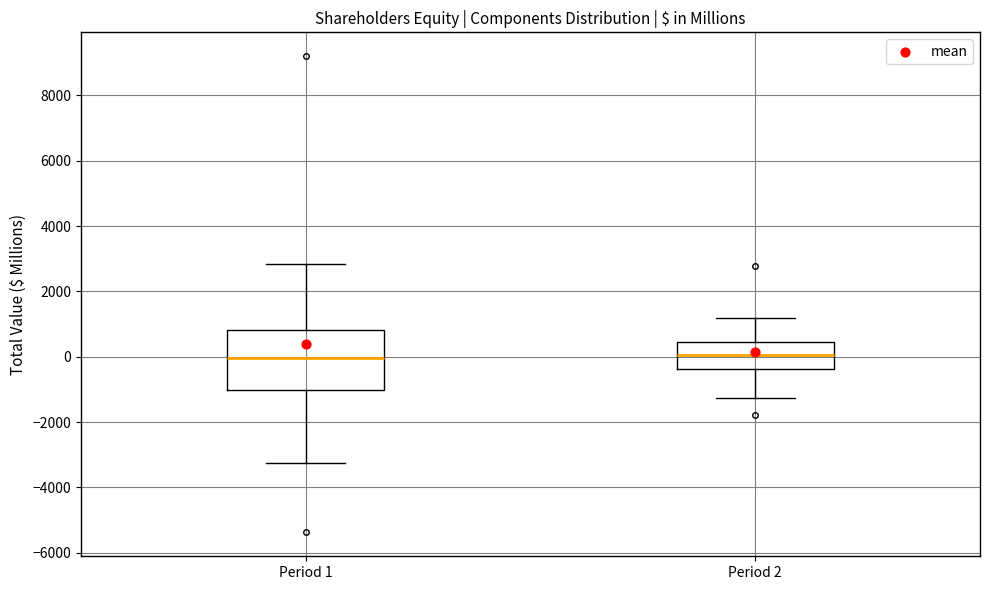

Reading left to right, transcribe this box plot: for each box, give where its median line is, the range the box spans, and where its two whiskers end, as read against the y-axis. The values are not printed on the chart, so give them approximately, as read against the axis.

Period 1: median 0, box -1000 to 800, whiskers -3200 to 2800
Period 2: median 0, box -400 to 400, whiskers -1200 to 1200